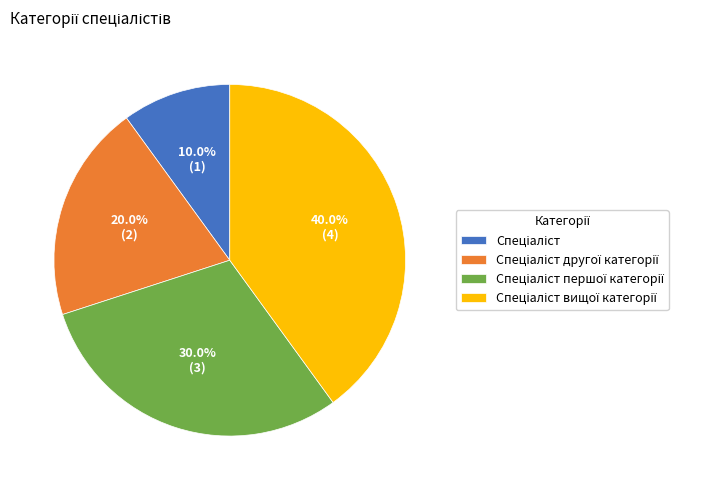

Is there any slice that represents more than half of the pie?

No